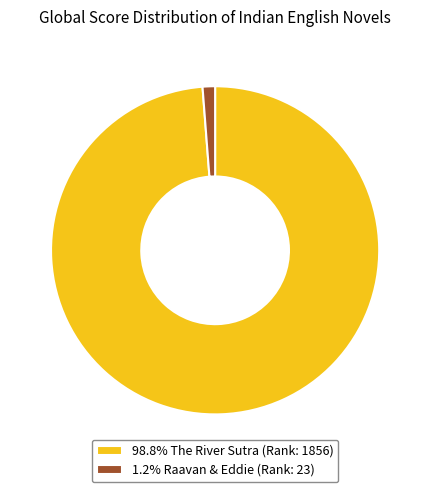

Combined, do 98.8% The River Sutra (Rank: 1856) and 1.2% Raavan & Eddie (Rank: 23) account for over 50%?

Yes